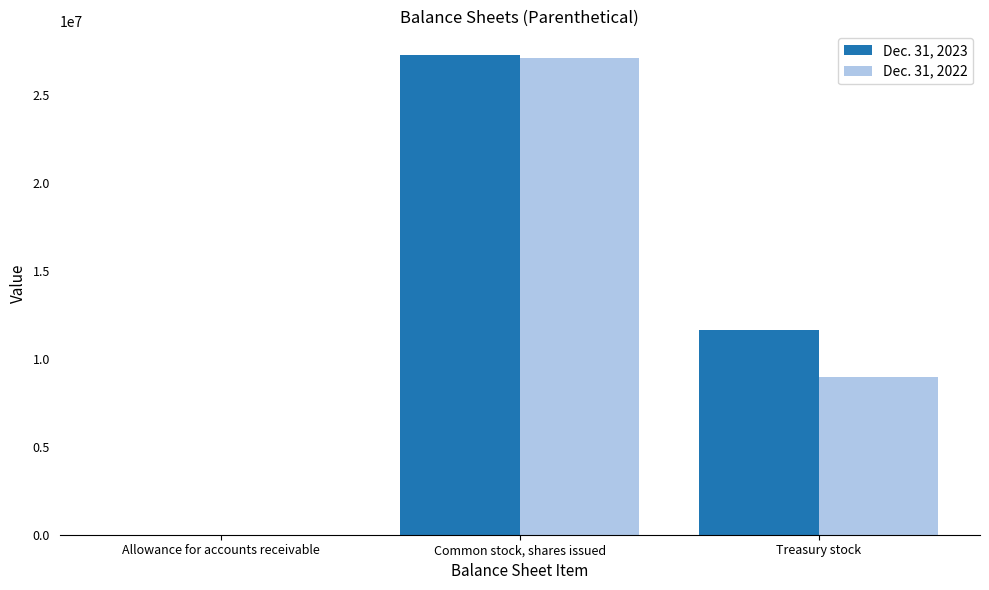

Reading left to right, extract all data points from this chart.

Dec. 31, 2023: Allowance for accounts receivable=2455	Common stock, shares issued=27276834	Treasury stock=11661524
Dec. 31, 2022: Allowance for accounts receivable=3800	Common stock, shares issued=27139611	Treasury stock=8999732